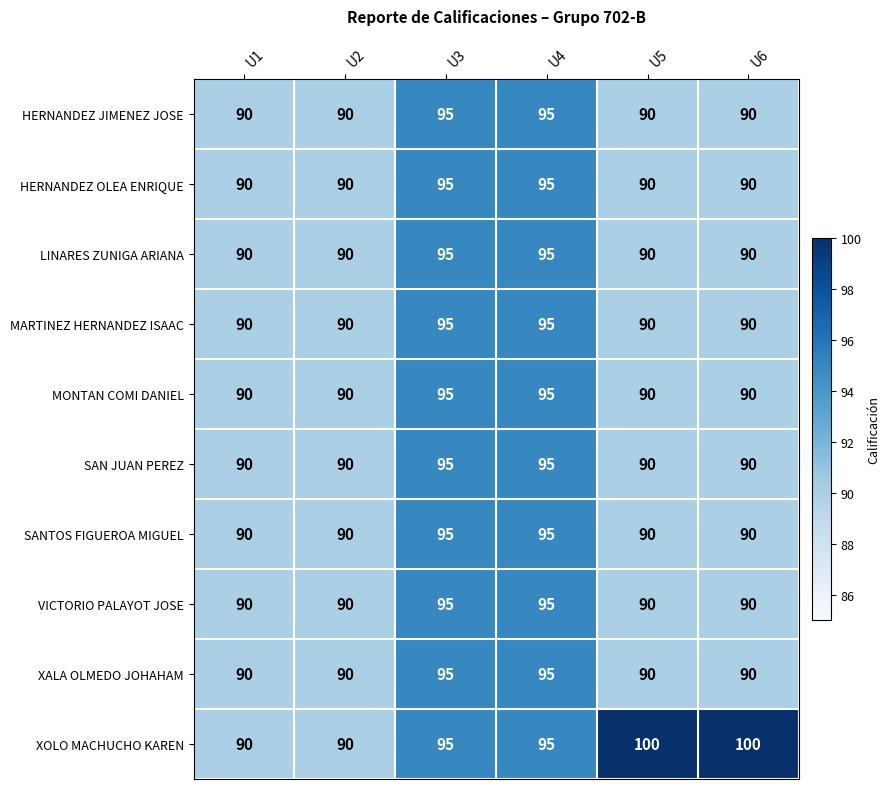

True or false: XOLO MACHUCHO KAREN has a value of 158 at U5.

False